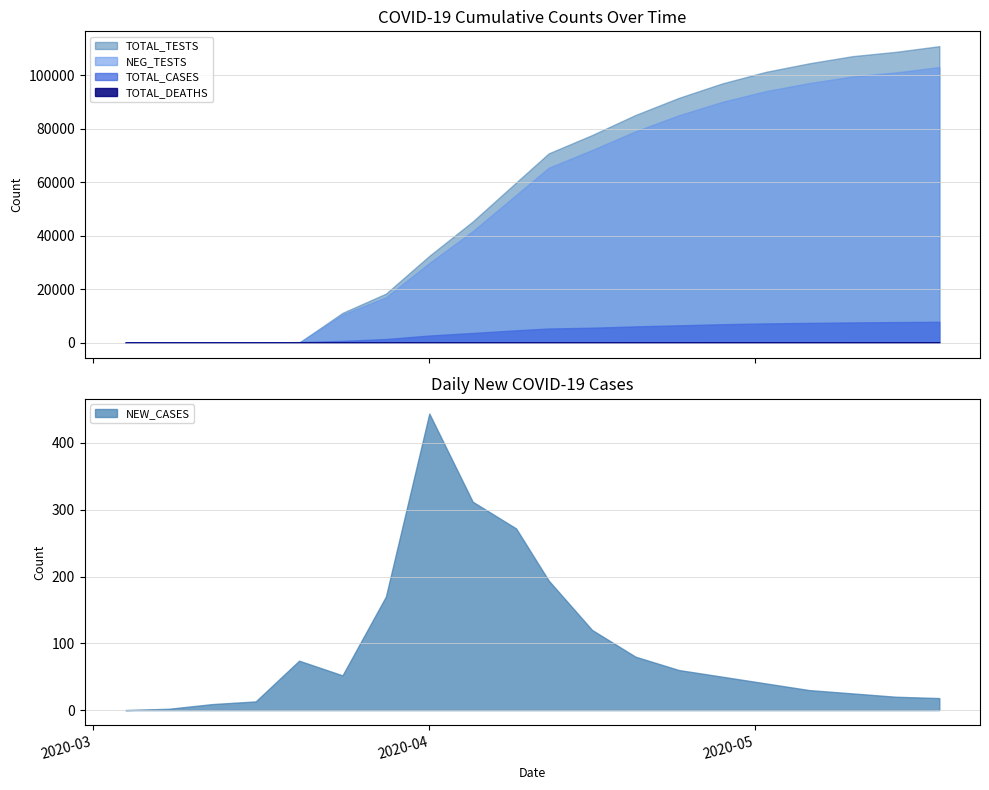

Reading right to left, transcribe all the data shown in this chart.

total_cases: 7820	7700	7580	7400	7200	6900	6500	6100	5600	5308	4634	3633	2683	1373	667	228	52	18	3	0
new_cases: 18	20	25	30	40	50	60	80	120	194	272	312	444	170	52	74	13	9	2	0
total_deaths: 190	185	180	175	168	158	145	130	115	101	94	44	24	6	2	0	0	0	0	0
pos_tests: 7820	7700	7580	7400	7200	6900	6500	6100	5600	5308	4634	3633	2683	1373	667	0	0	0	0	0
neg_tests: 103000	101000	99500	97000	94000	90000	85000	79000	72000	65369	55215	41667	29769	16965	10477	0	0	0	0	0
total_tests: 110820	108700	107080	104400	101200	96900	91500	85100	77600	70747	59849	45300	32452	18338	11144	0	0	0	0	0